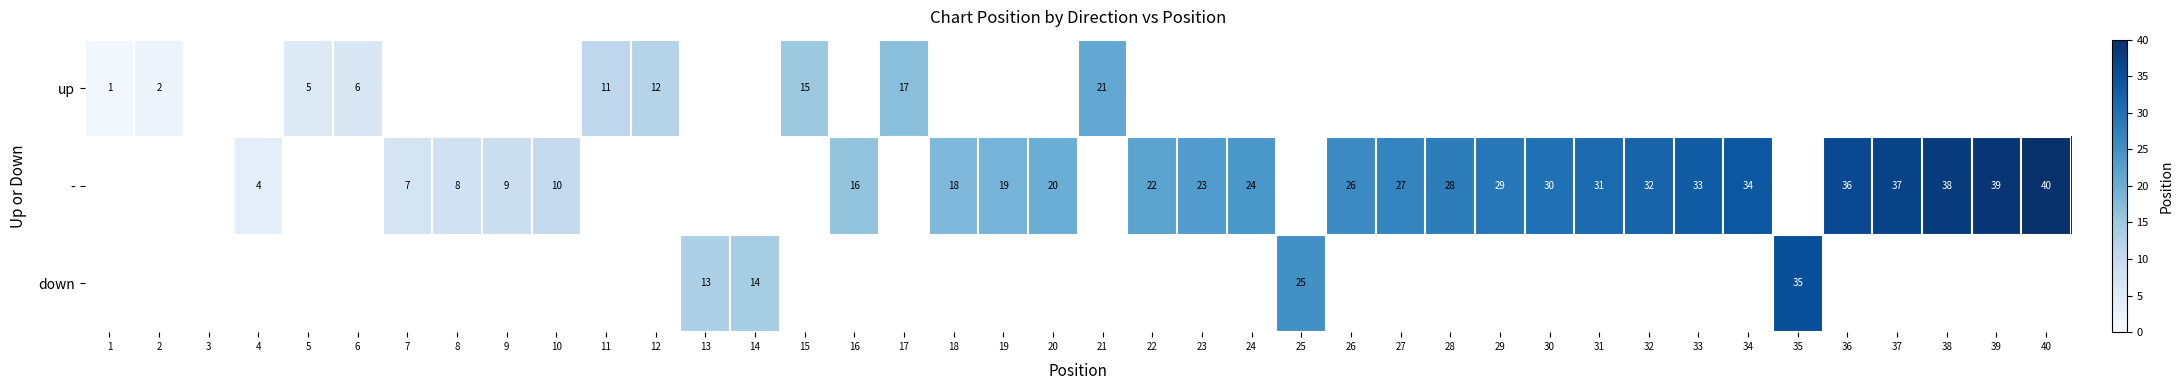

The value of - at 24 is 24. True or false?

True